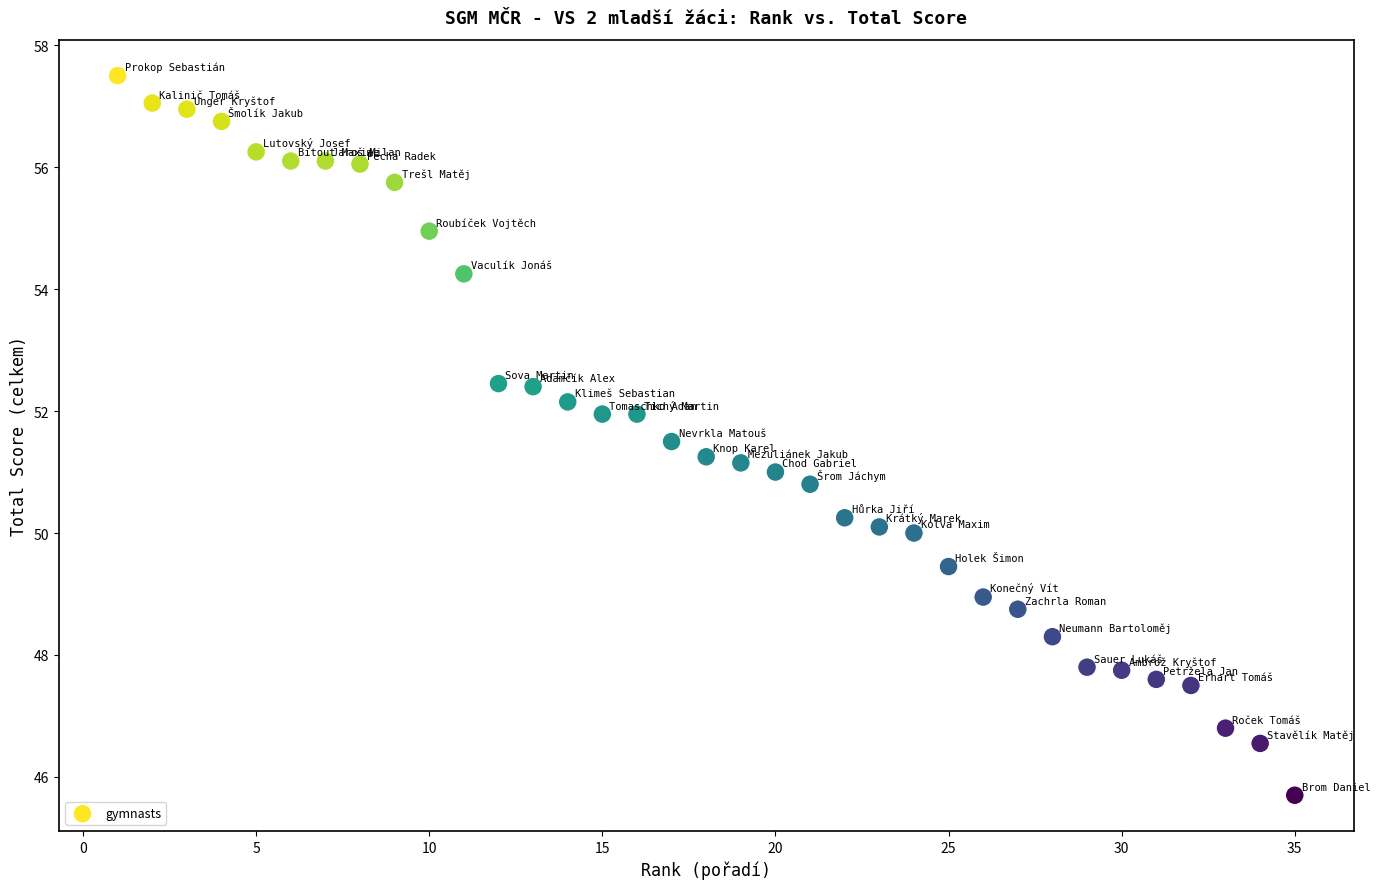

What is the range of Y values (max minus min)?

11.8